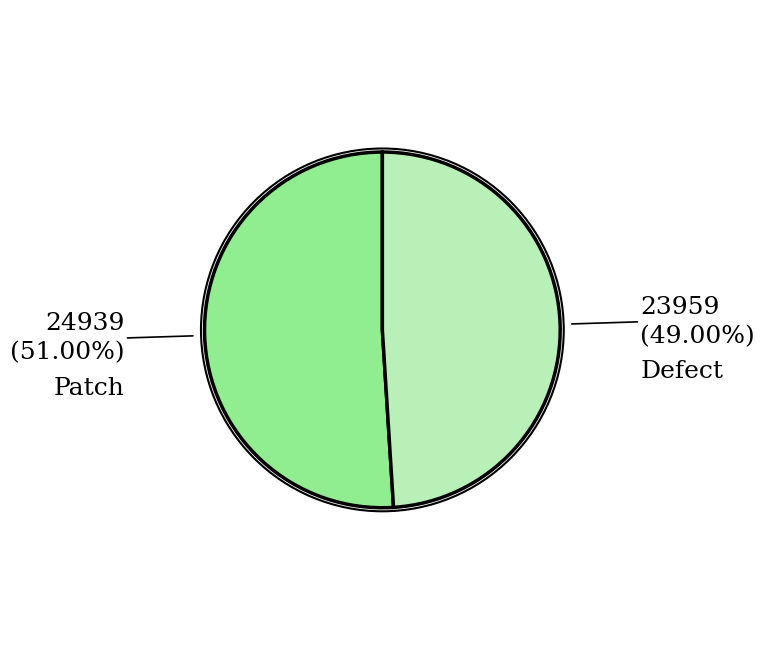

Is there a majority slice in this chart?

Yes